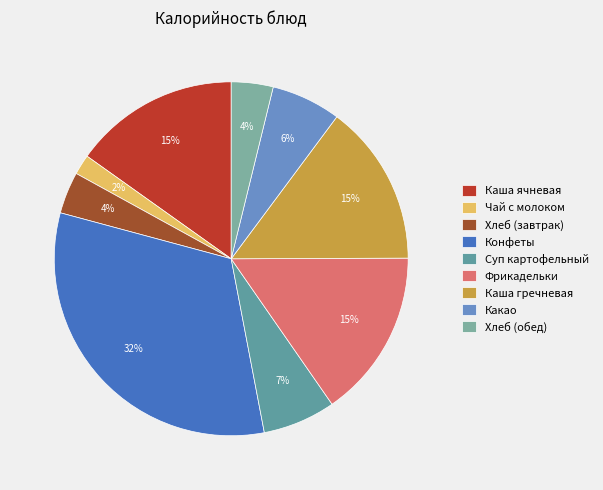

How many segments does this pie chart have?

9